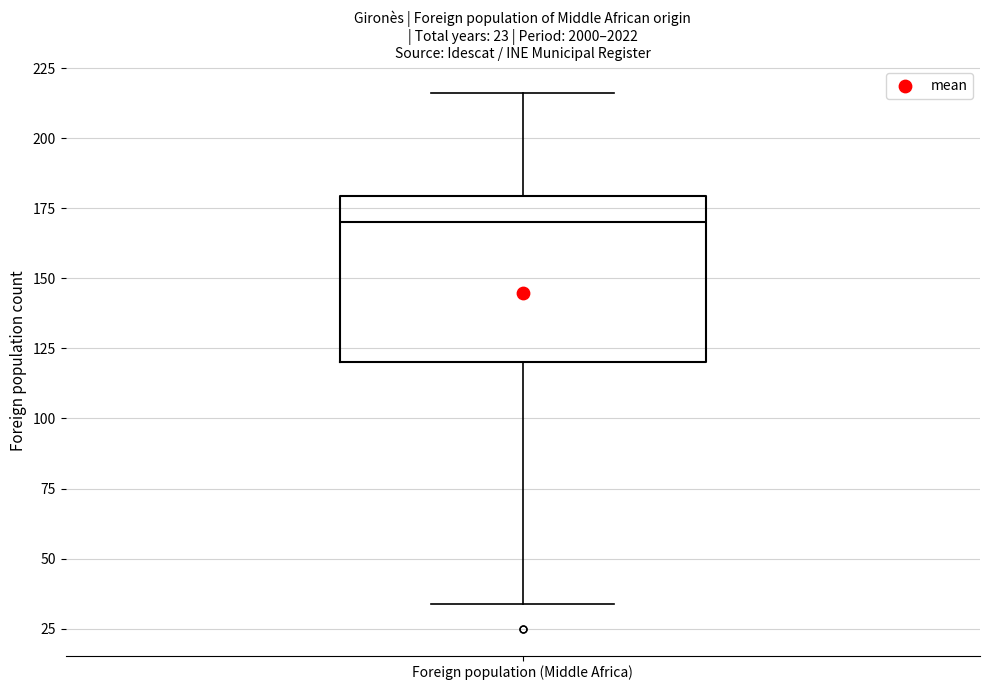

Transcribe this box plot: give where the median line is, the range the box spans, and where the two whiskers end, as read against the y-axis. The values are not printed on the chart, so give them approximately, as read against the axis.

median 170, box 120 to 180, whiskers 35 to 215